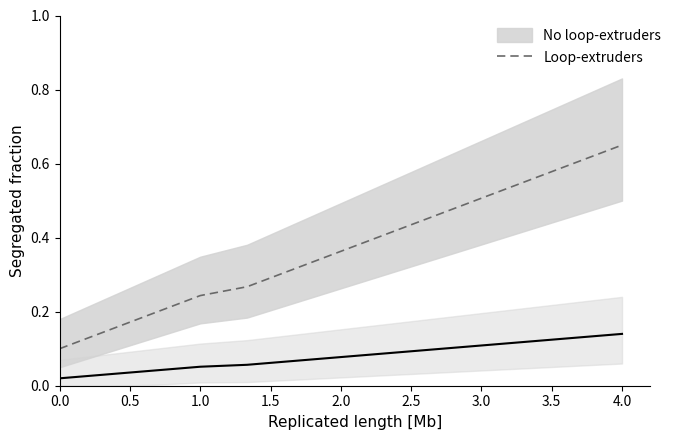

Is it true that Loop-extruders equals 0.5 at 3.0?

True